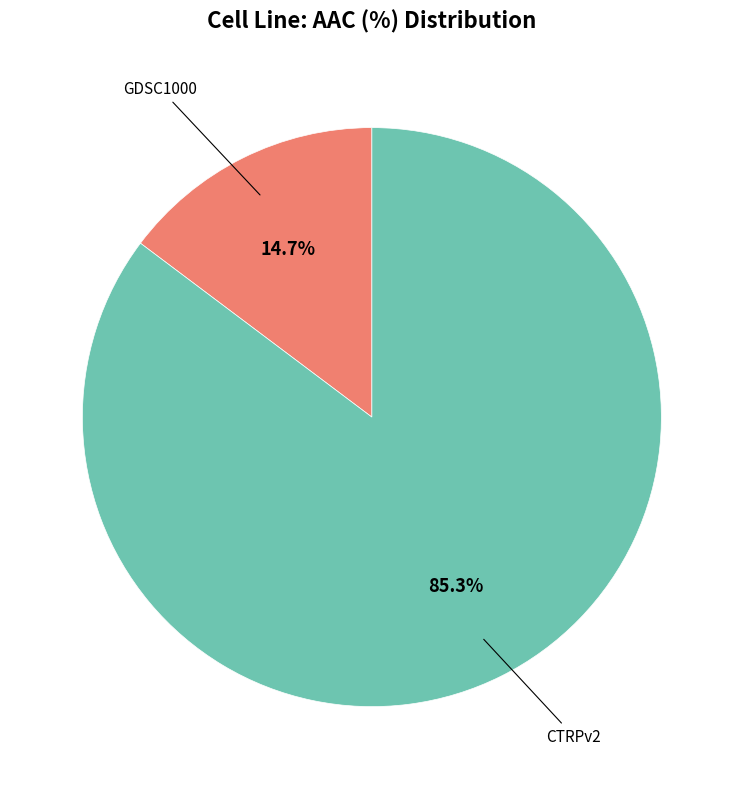

How many slices are in this pie chart?

2